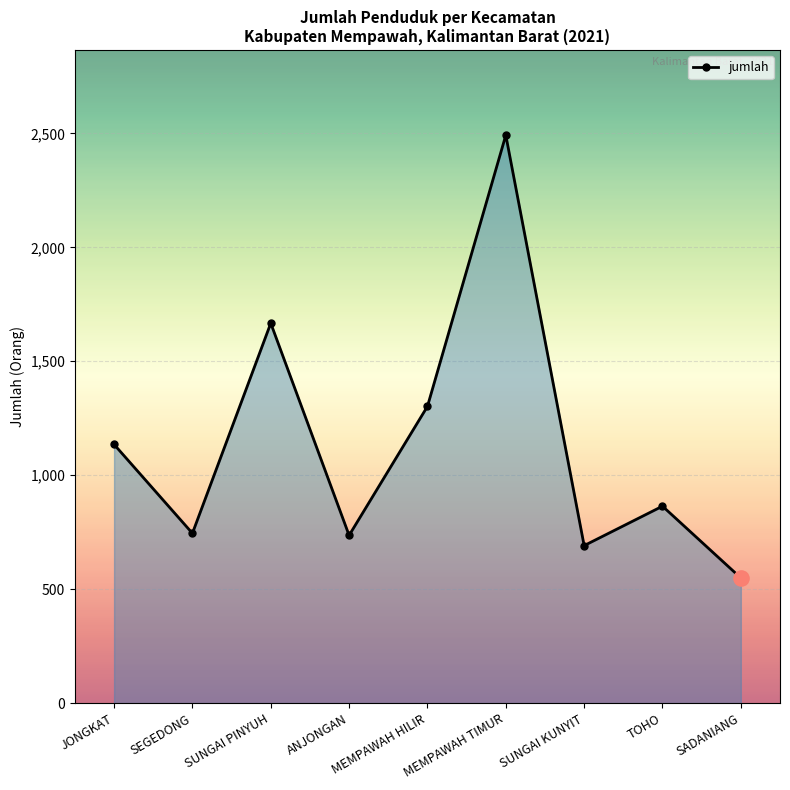

What is the ratio of the value at MEMPAWAH HILIR to the value at ANJONGAN?

1.8